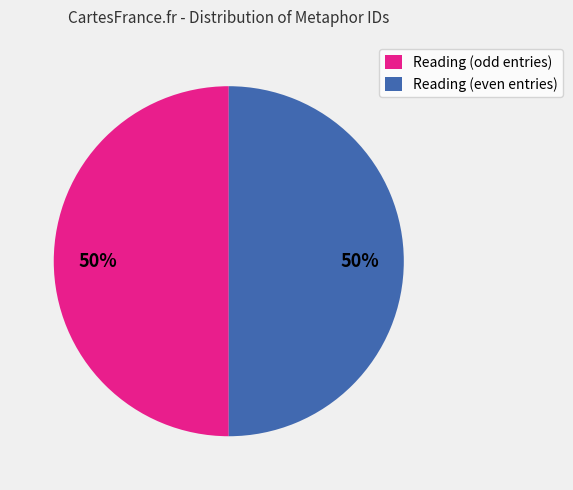

Count the number of slices in the pie.

2